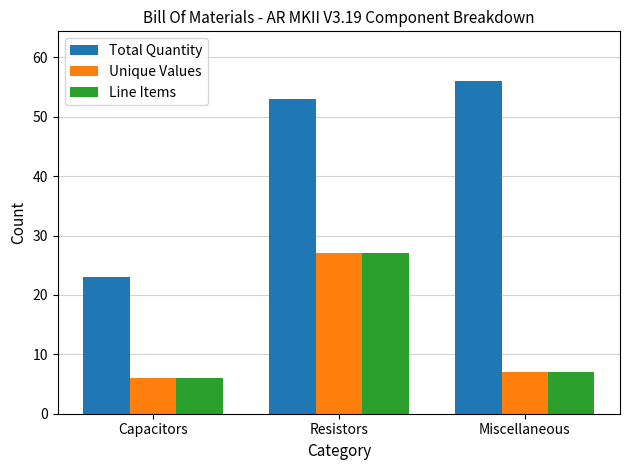

How many data points does each series have?

3